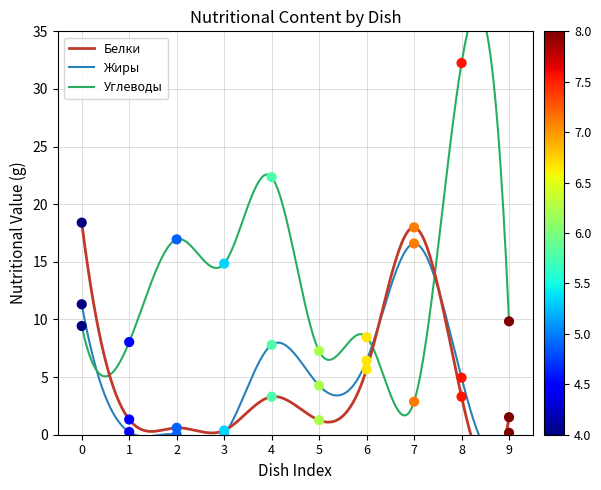

Which series has the largest total across all categories?

Углеводы